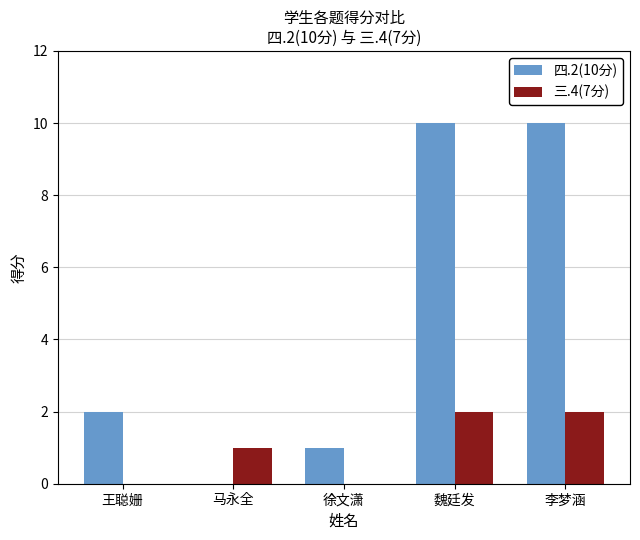

Between 徐文潇 and 李梦涵, which series saw the biggest shift?

四.2(10分)